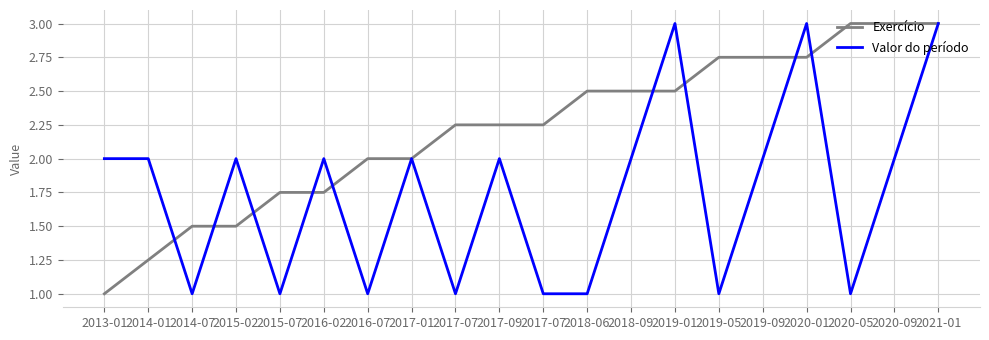

Which series changed the most between 2016-07 and 2018-06?

Exercício